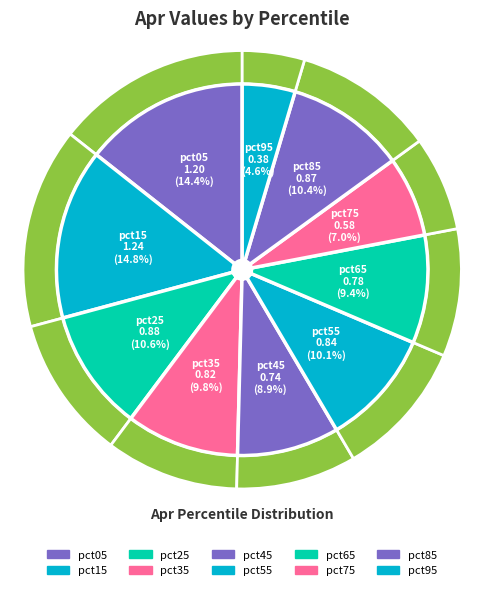

How many slices are in this pie chart?

10